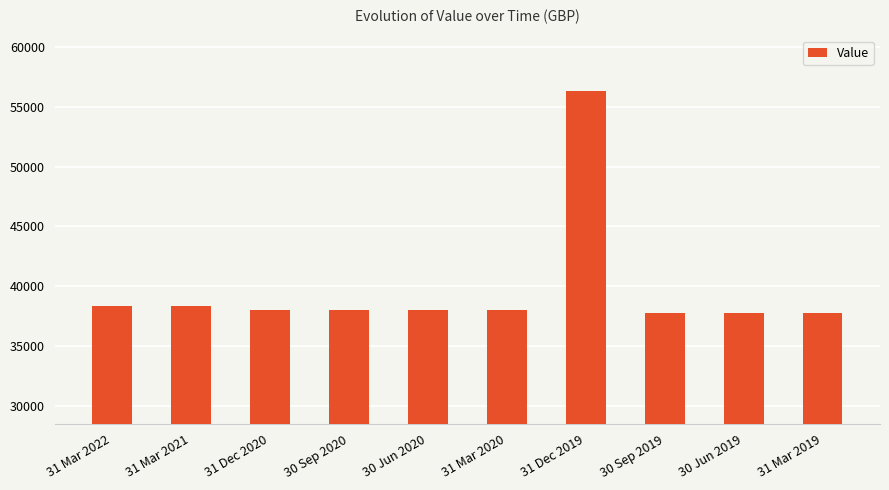

Are the bars horizontal?

No